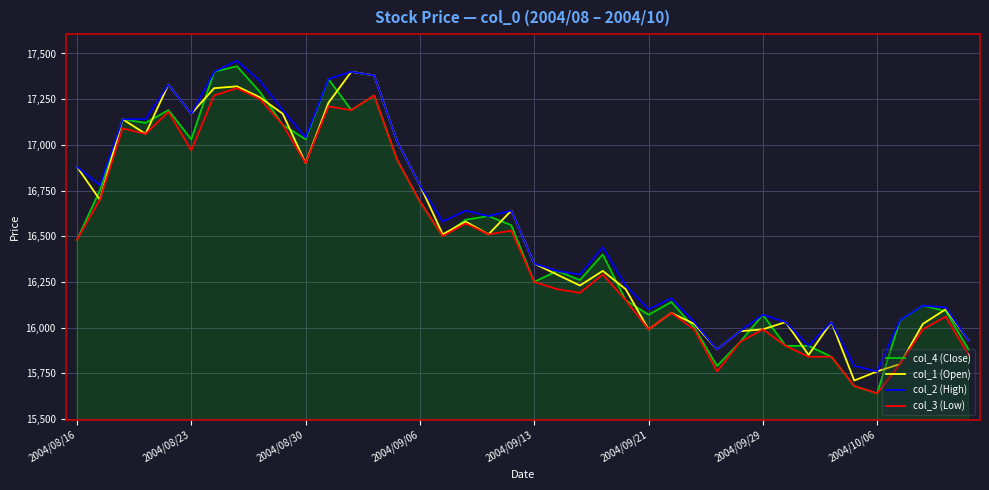

What is the maximum value shown in the chart?

17460